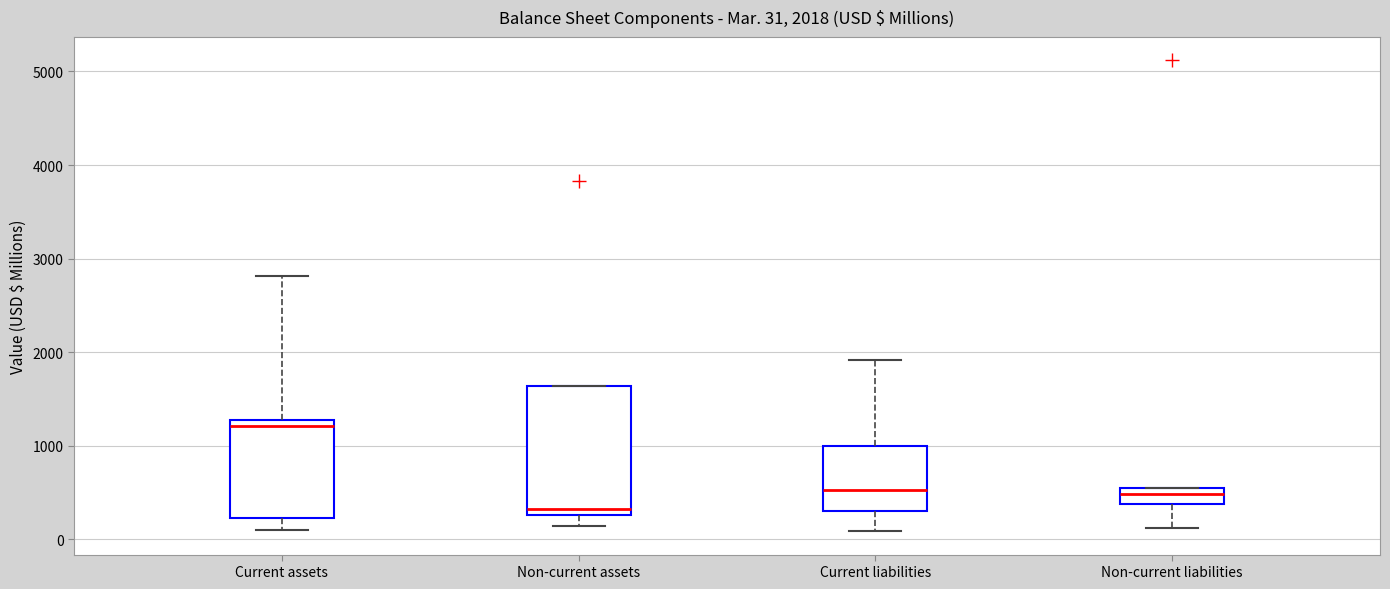

Which box is the tallest, from its lower edge to its upper edge?

Non-current assets